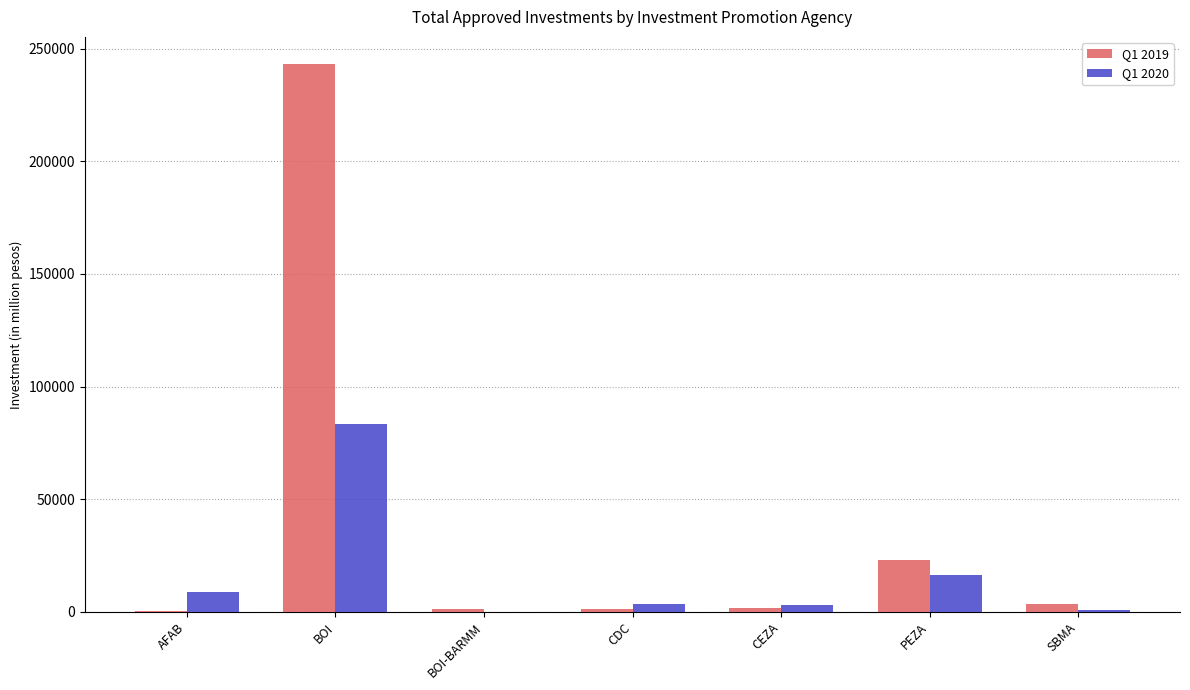

Which series has the largest total across all categories?

Q1 2019